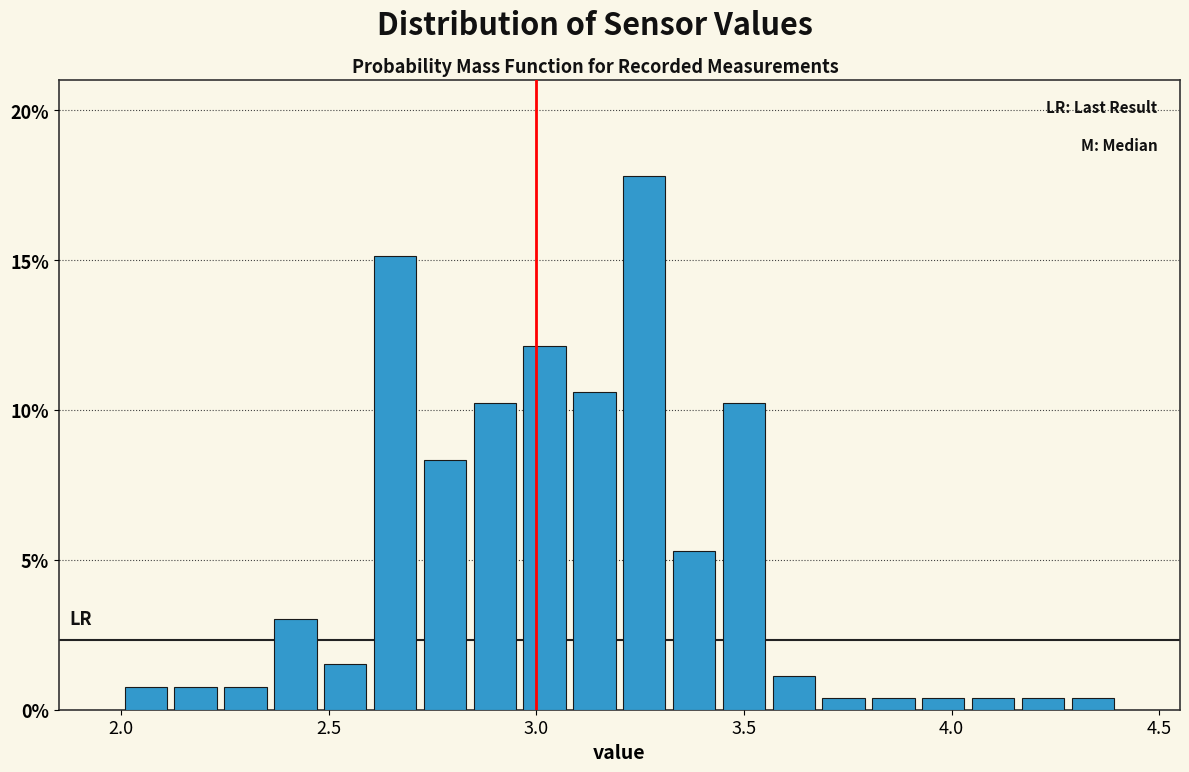

Around what value on the x-axis is the tallest bar? Give the approximate position of its centre, as read against the axis.

3.25